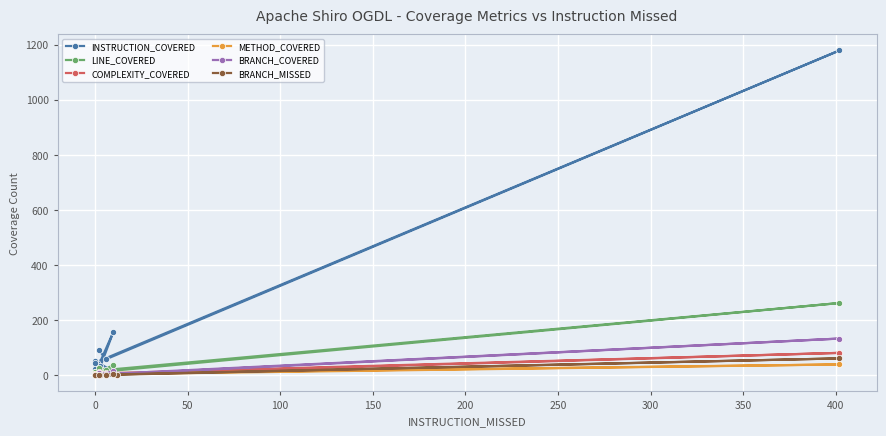

Is the value of METHOD_COVERED at 0 greater than the value of INSTRUCTION_COVERED at 0?

No